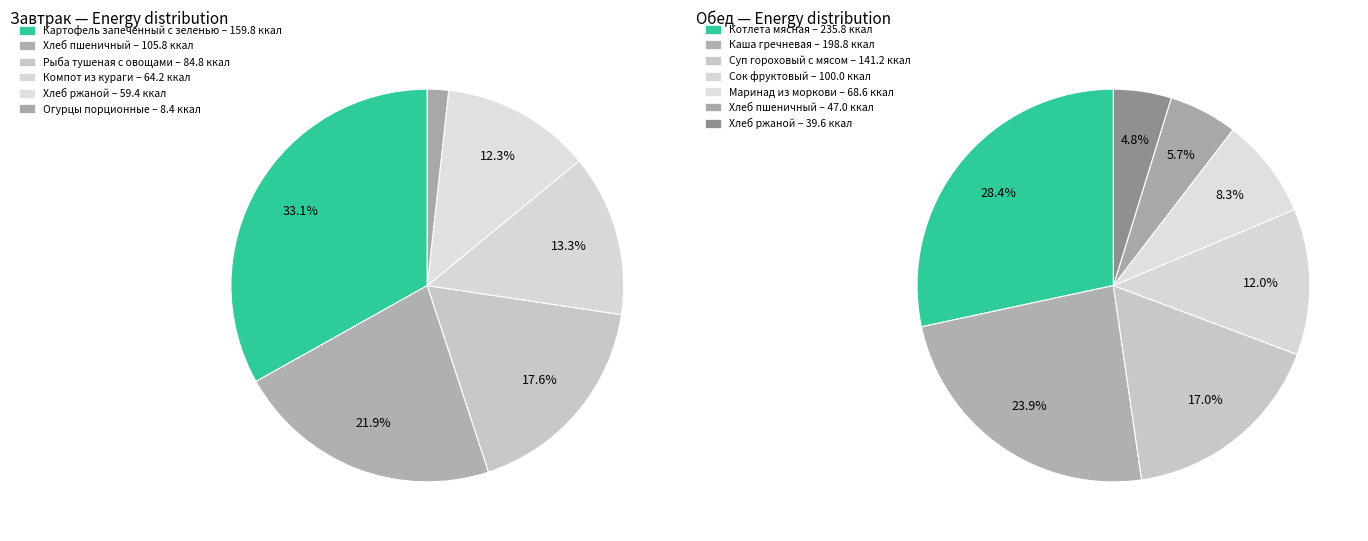

What is the change in value from Завтрак to Обед (п/к)?

+348.7